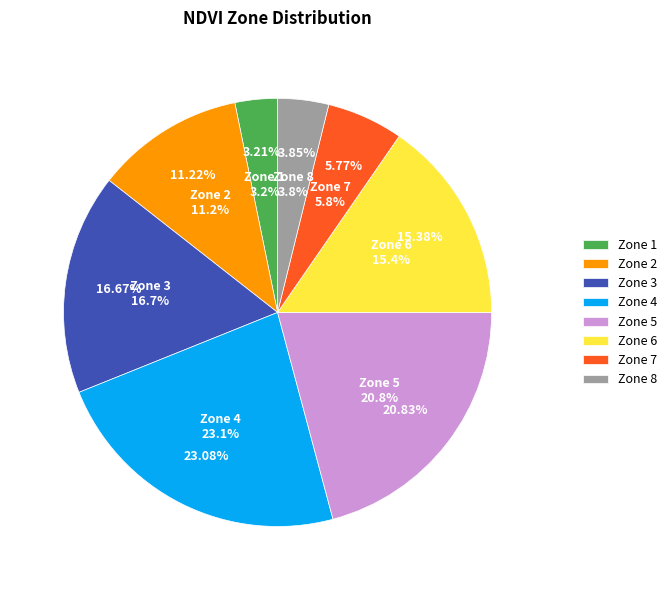

How many segments does this pie chart have?

8